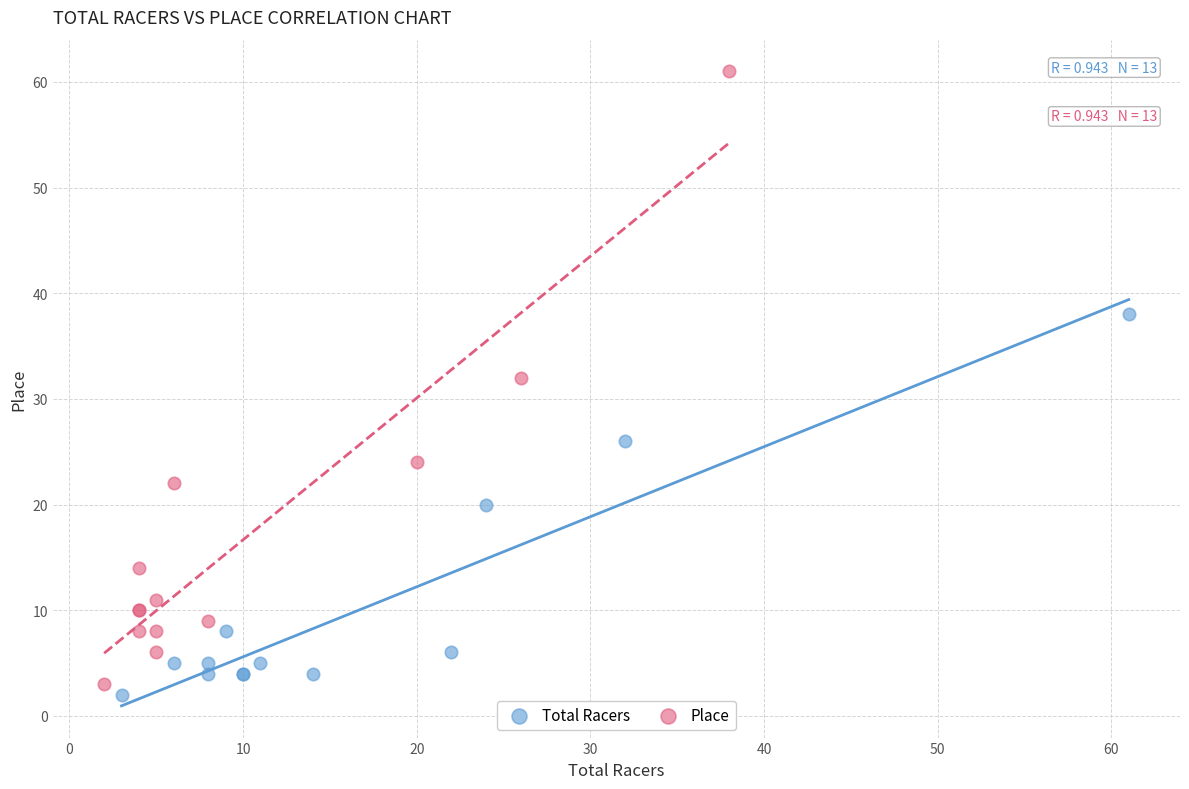

Which series has the widest spread of Y values?

Place